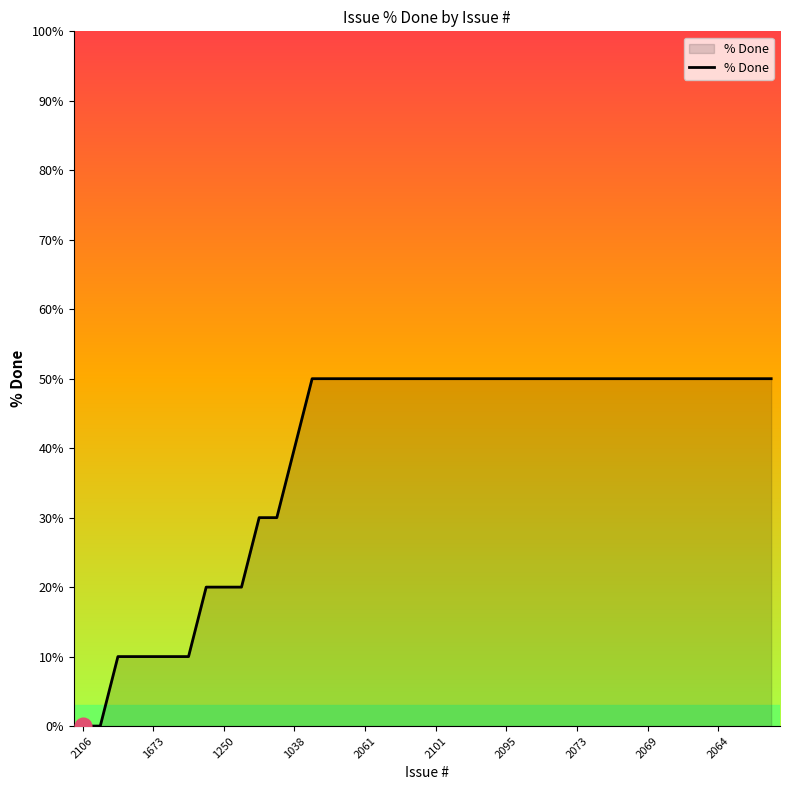

What is the difference between the second highest and minimum values?

50